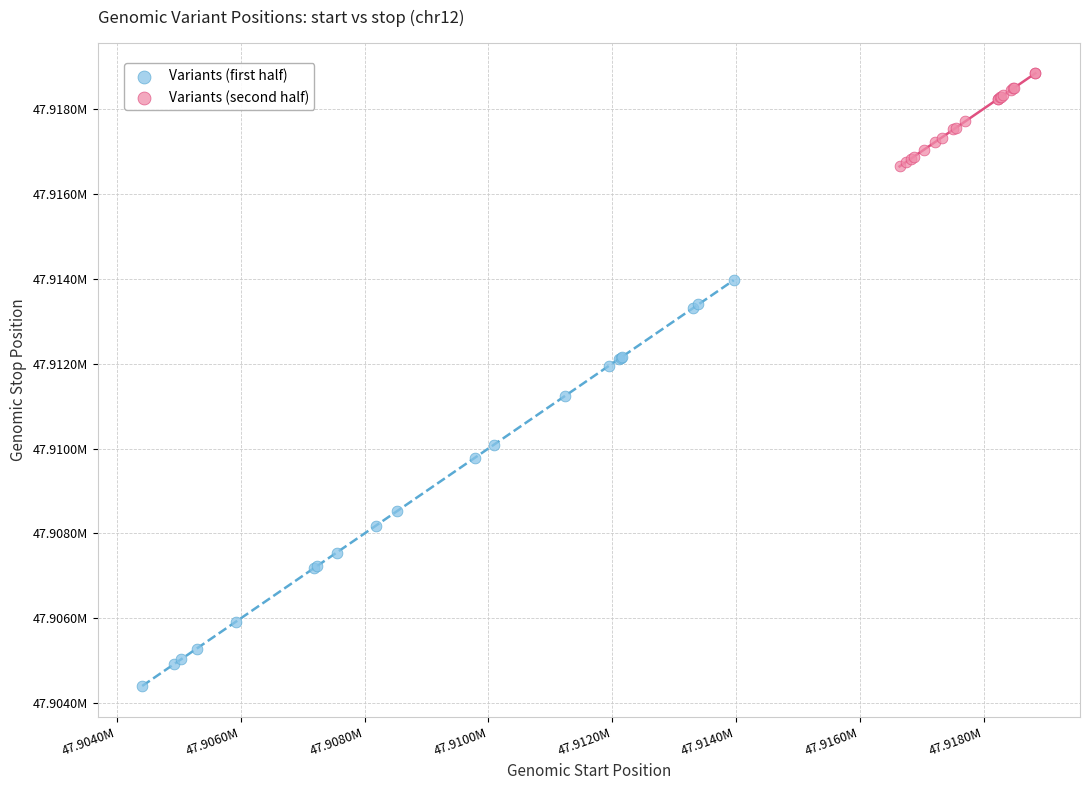

What are all the series names shown in the legend?

Variants (first half), Variants (second half)